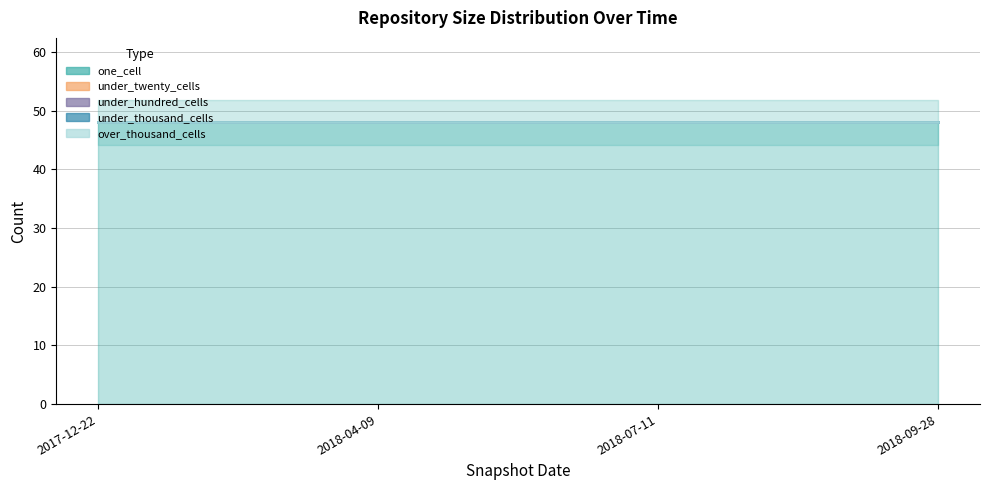

The value of one_cell at 2017-12-22 is 85. True or false?

False